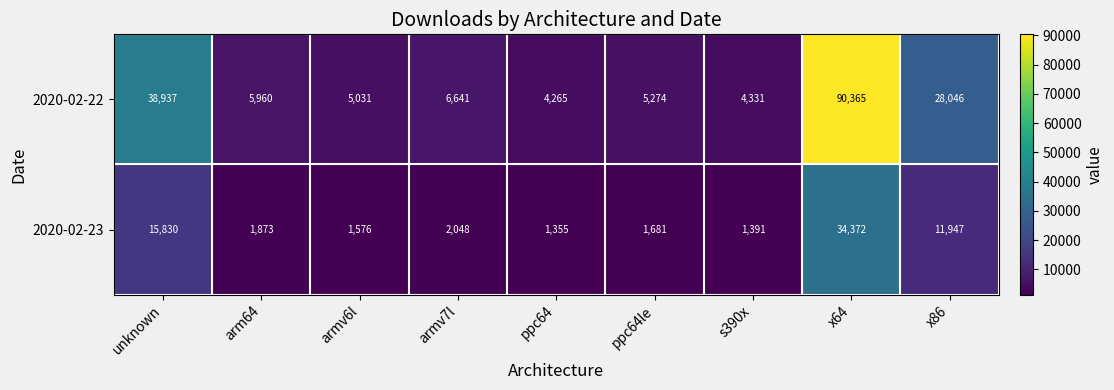

How many categories are shown in the chart?

9